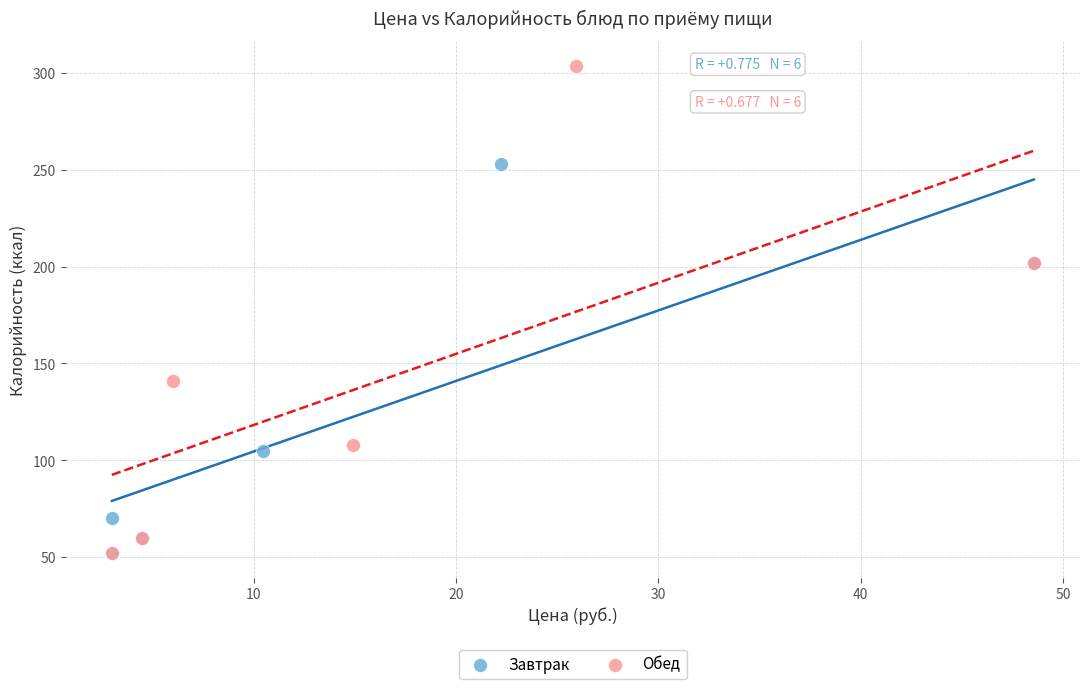

Which series has the largest Y range (max minus min)?

Обед